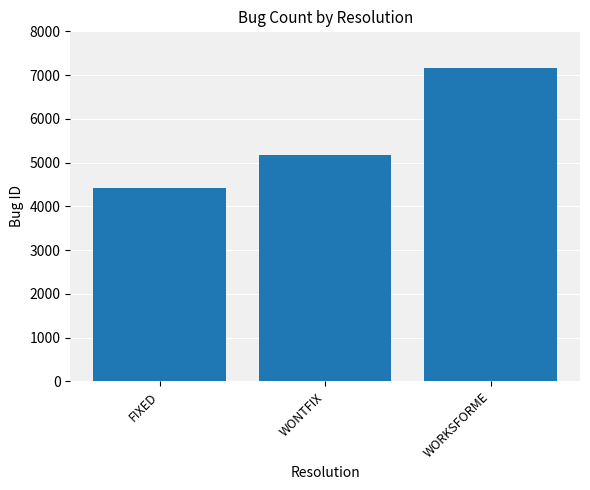

Is it true that the value at FIXED is 7236?

False